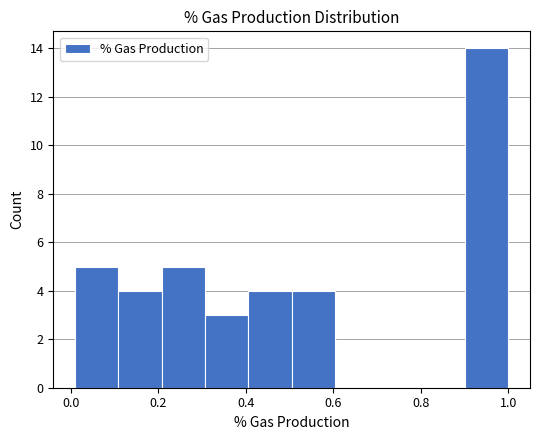

Which range on the x-axis has the tallest bar?

0.90 to 1.00